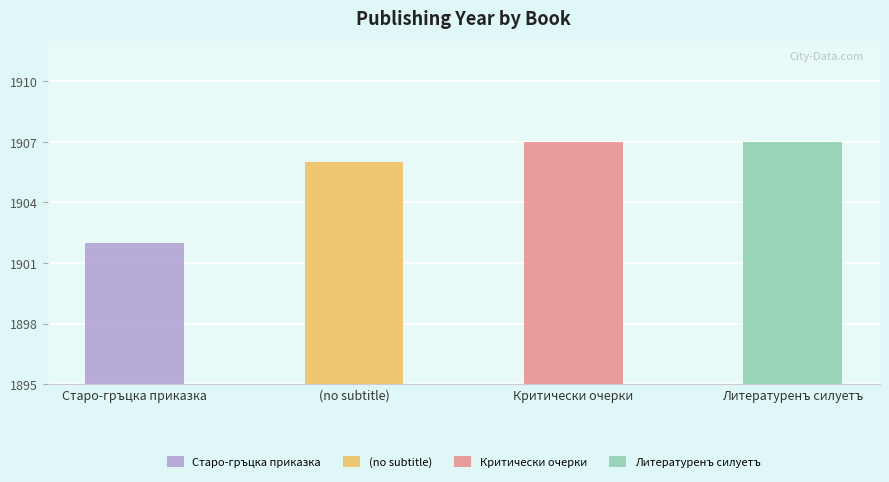

Reading left to right, list all the values displayed in this chart.

Старо-гръцка приказка=1902	=1906	Критически очерки=1907	Литературенъ силуетъ=1907